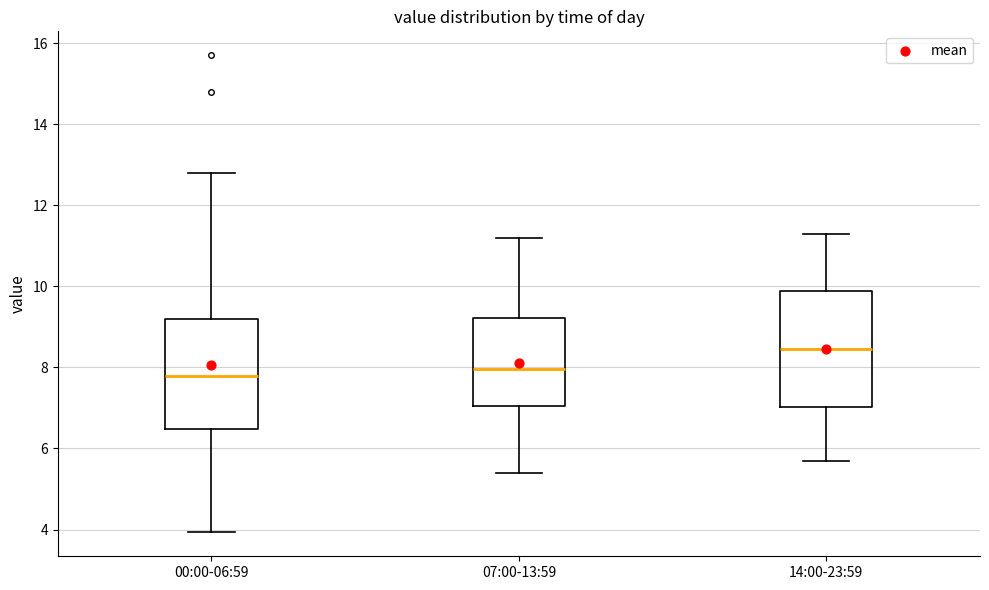

Reading left to right, read every box against the y-axis: the position of its median line, the range the box covers, and the ends of its whiskers. The values are not printed on the chart, so give them approximately, as read against the axis.

00:00-06:59: median 7.8, box 6.4 to 9.2, whiskers 4.0 to 12.8
07:00-13:59: median 8.0, box 7.0 to 9.2, whiskers 5.4 to 11.2
14:00-23:59: median 8.4, box 7.0 to 9.8, whiskers 5.8 to 11.4